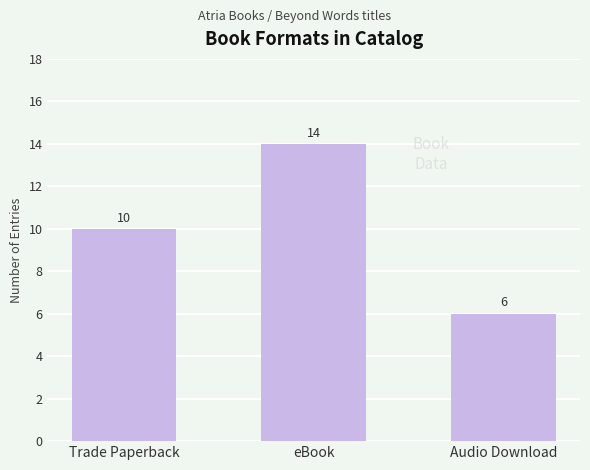

What is the sum of all values?

30